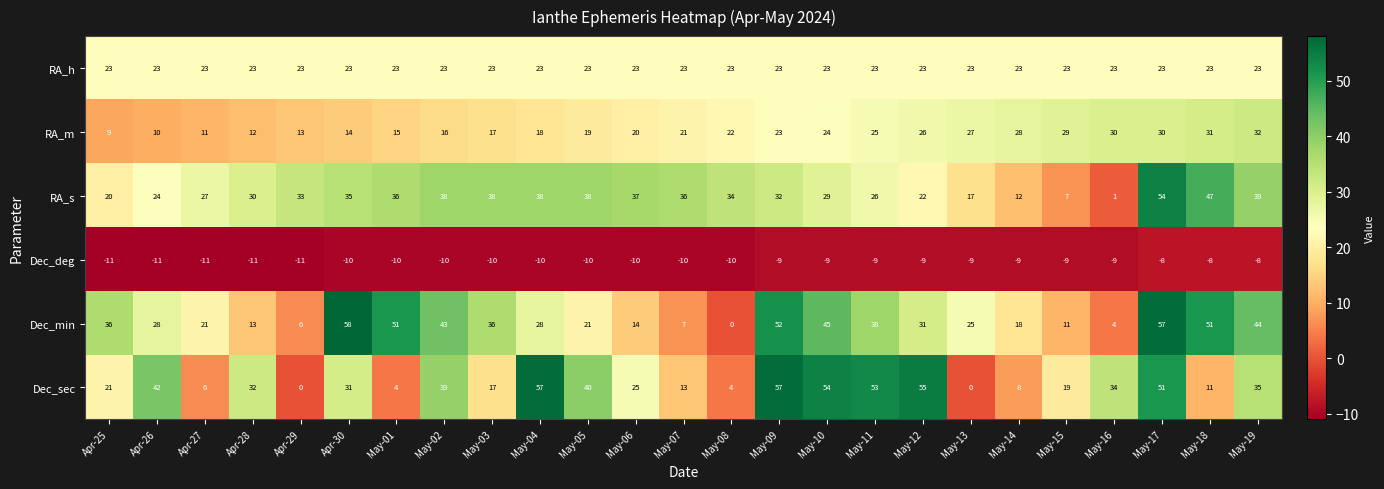

What is the difference between the RA_s values at May-16 and May-18?

46